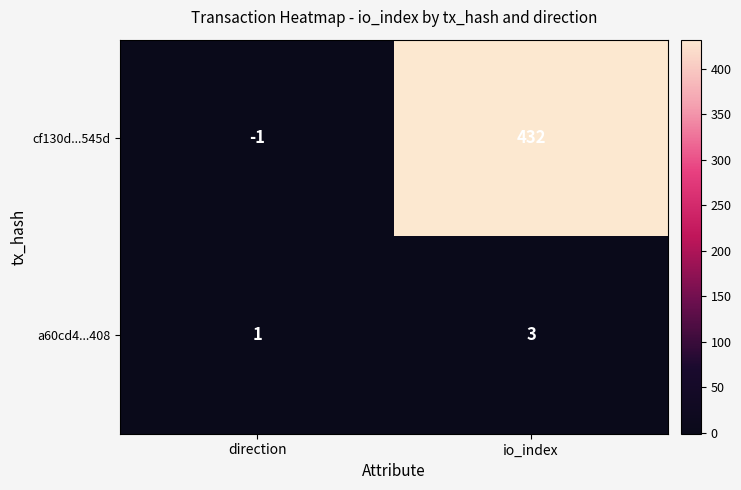

The cf130d...545d series shows 589 at io_index. True or false?

False